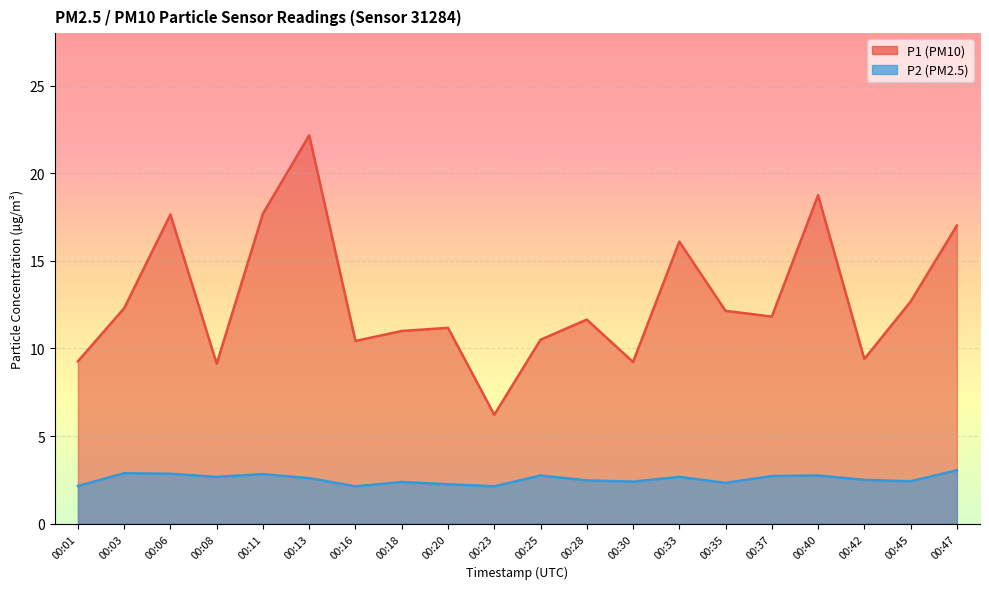

How many data points does each series have?

20